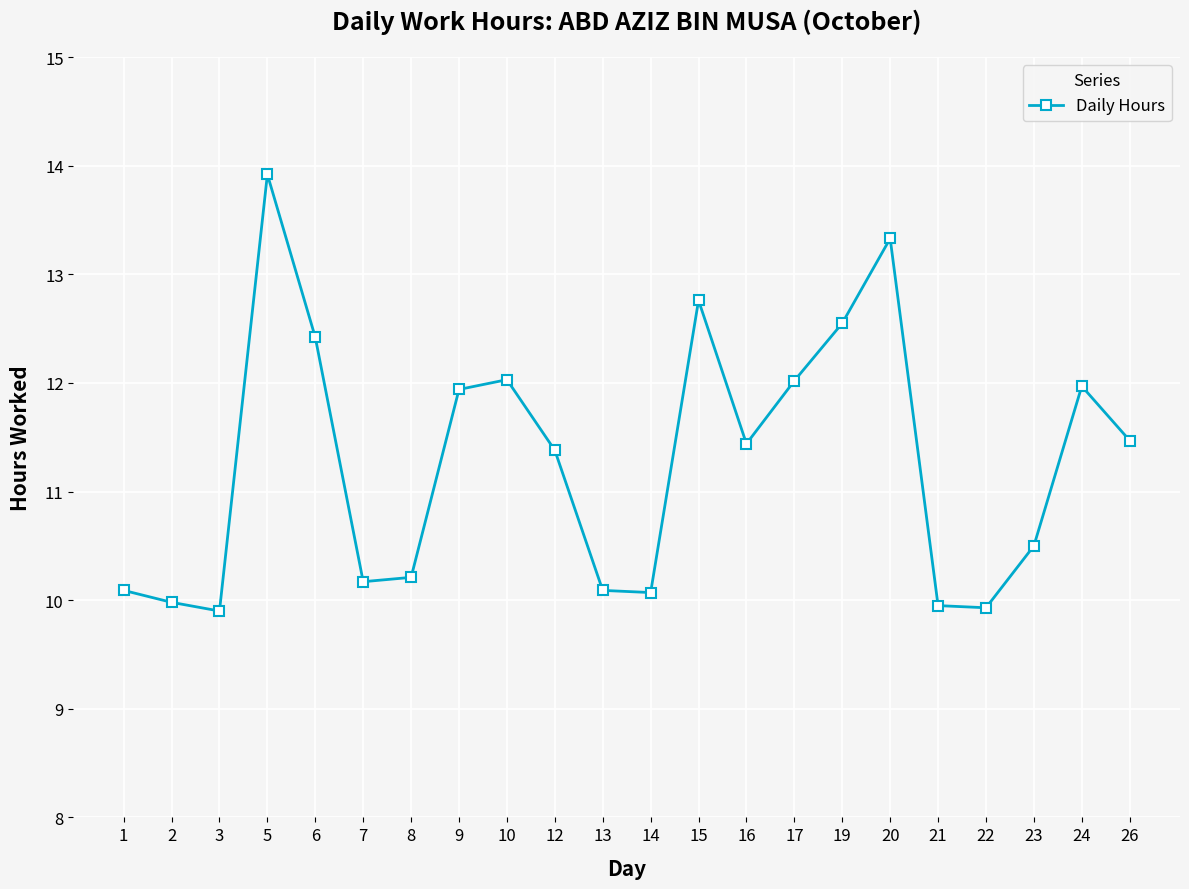

How many points are higher than both their immediate neighbors (excluding endpoints)?

5